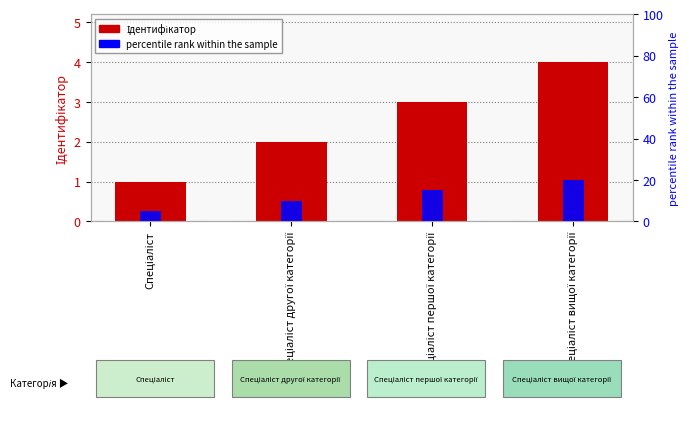

Between Спеціаліст вищої категорії and Спеціаліст, which is larger?

Спеціаліст вищої категорії